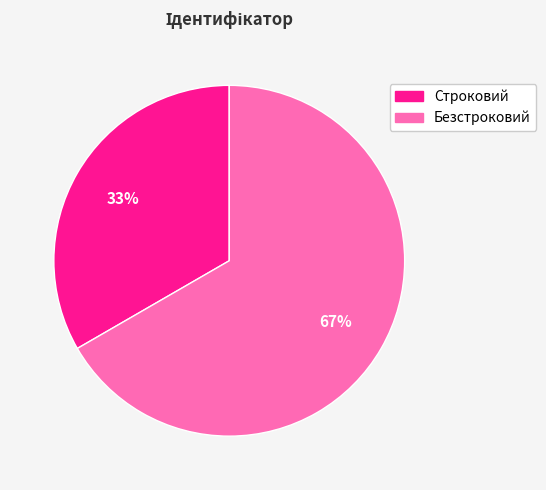

To the nearest percent, what percentage of the pie is Строковий?

33%